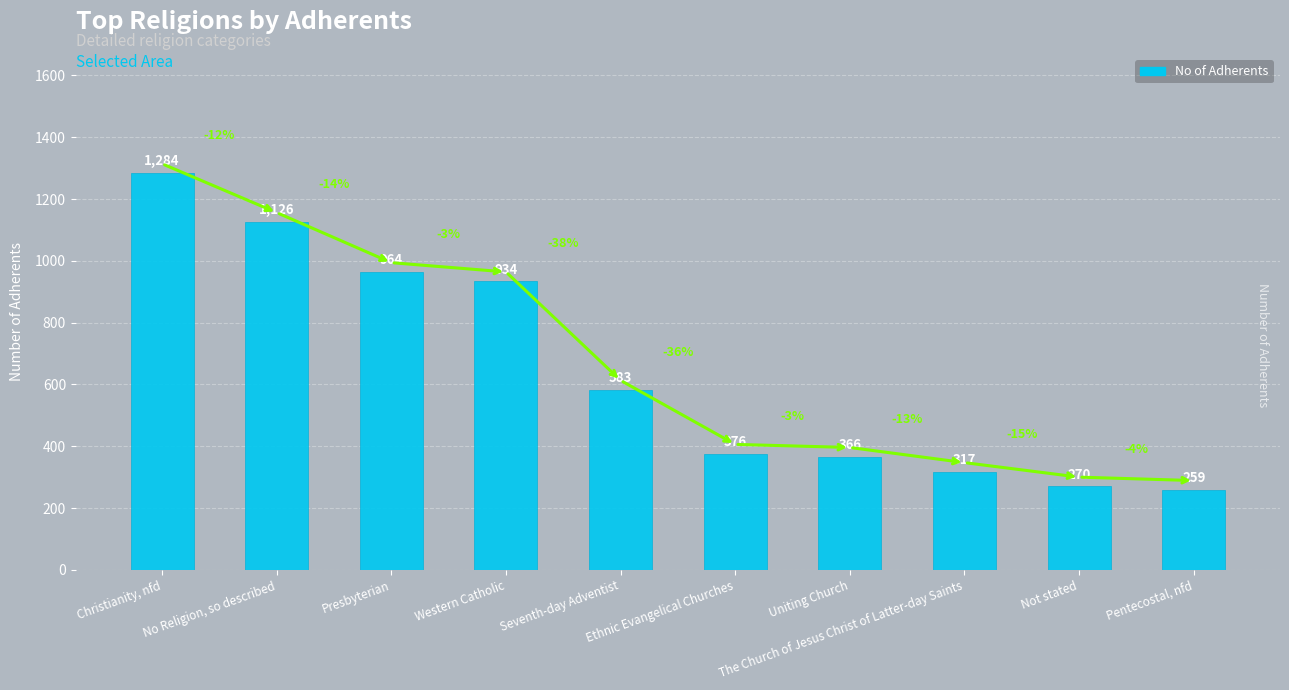

Are the bars grouped side by side (vs. stacked)?

No